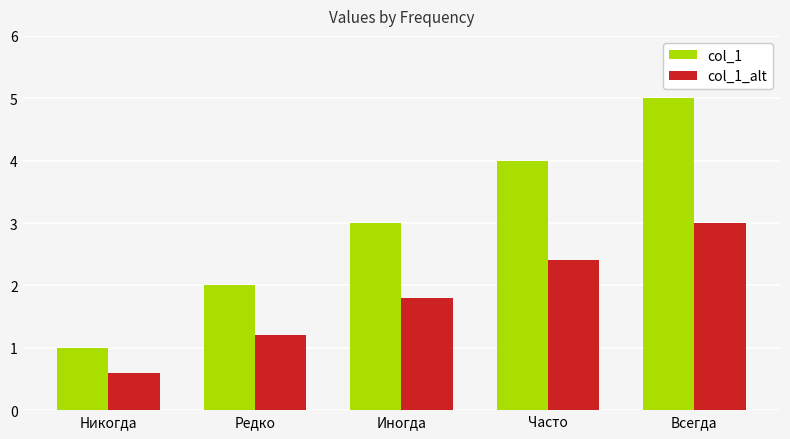

What is the greatest value displayed?

5.0